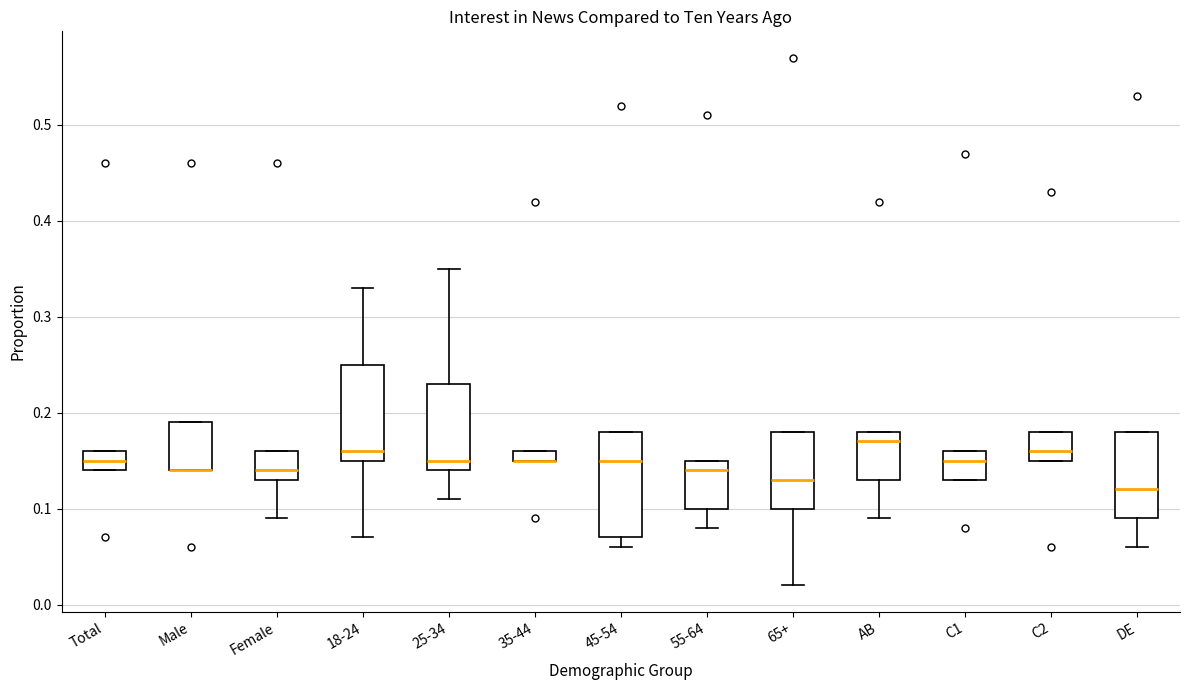

Where does the median line of the box for 55-64 sit on the y-axis? The values are not printed on the chart, so give them approximately, as read against the axis.

0.14